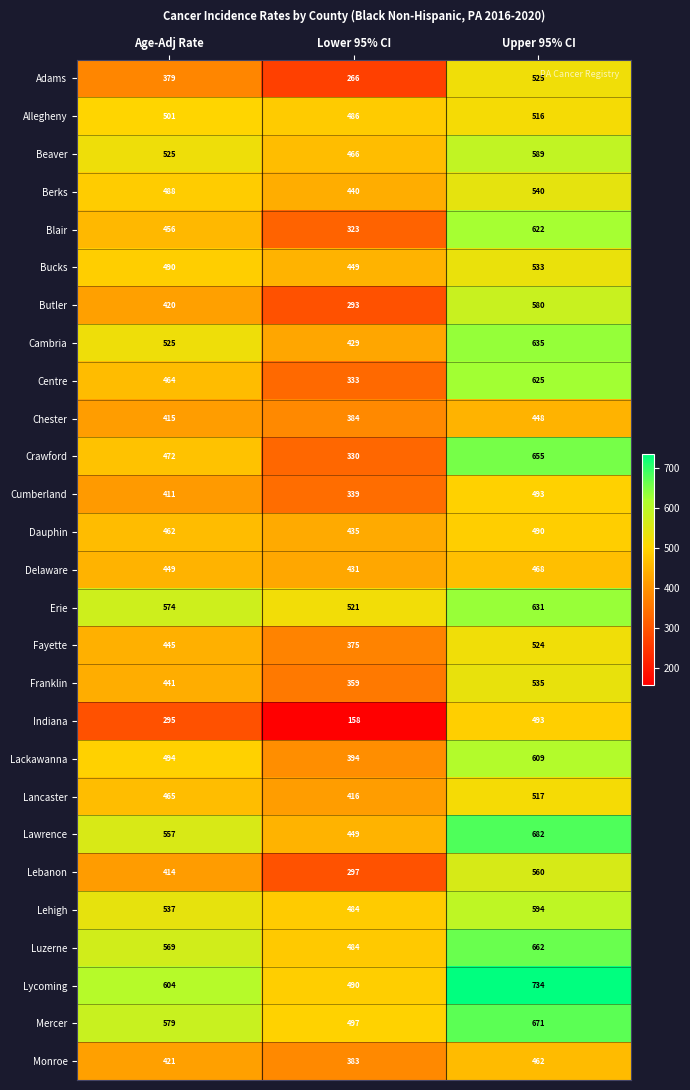

Which series has the widest spread of values?

Indiana